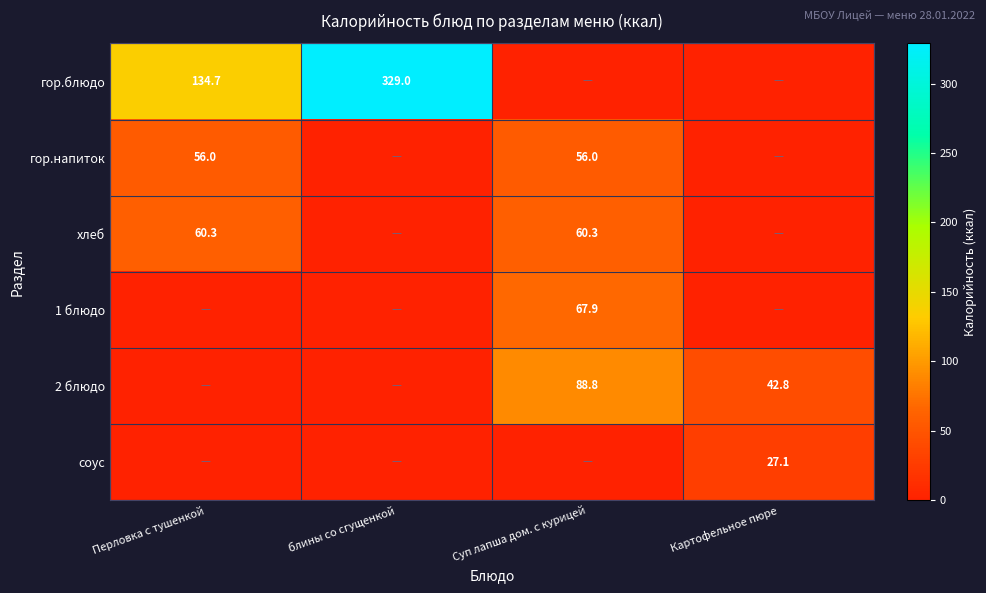

The 2 блюдо series shows 151.1 at Суп лапша дом. с курицей. True or false?

False